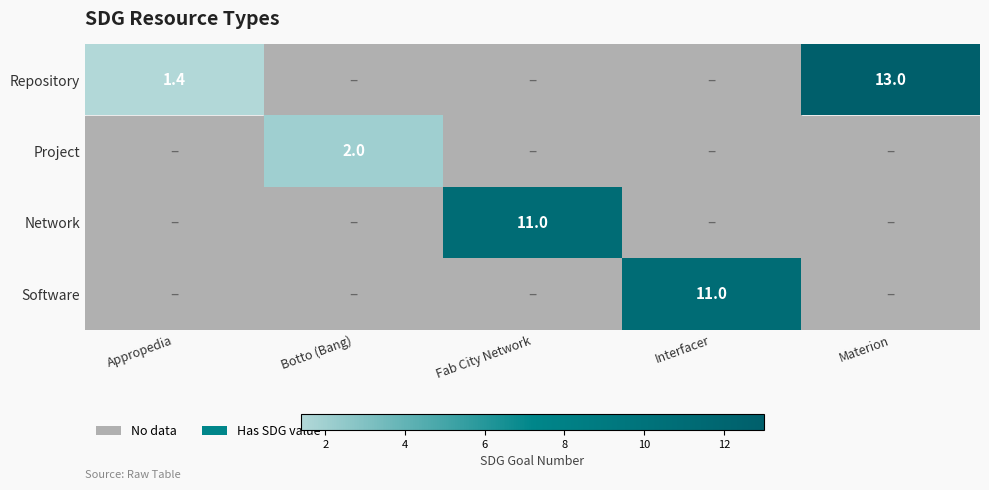

Count the number of data series in this chart.

4